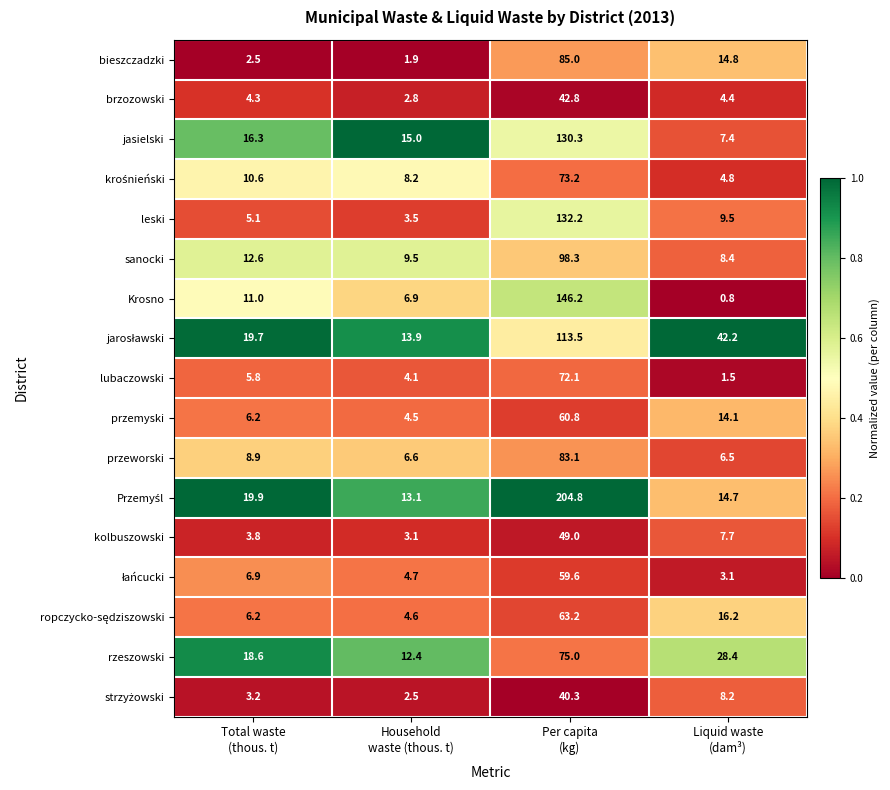

What is the maximum value shown in the chart?

204.8